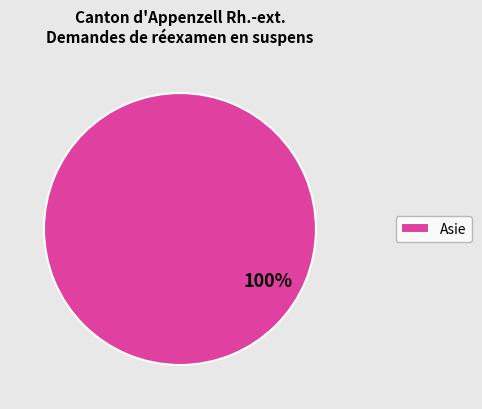

Is it true that Asie is 100% of the pie?

True